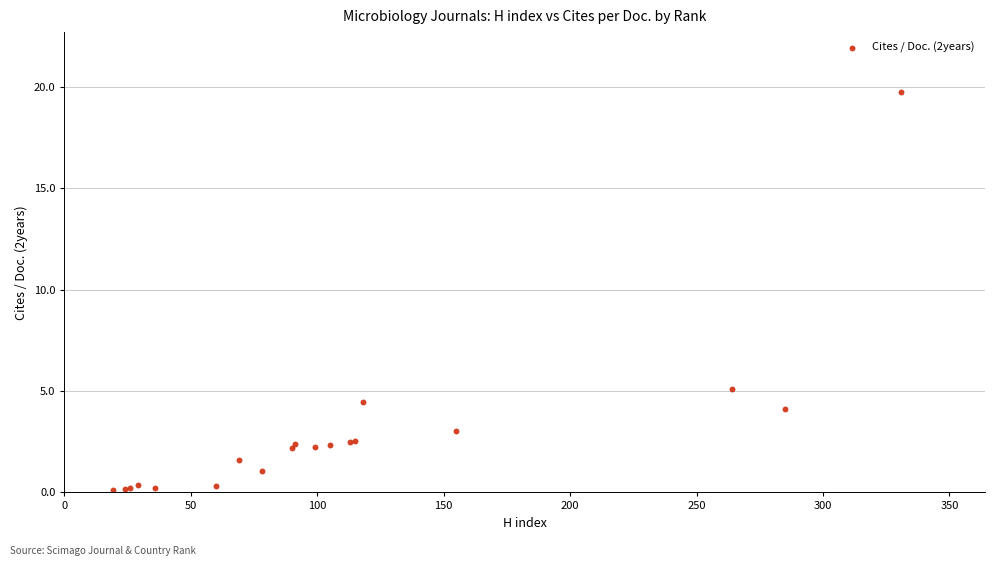

What Y value in the scatter plot is closest to 9?

5.1